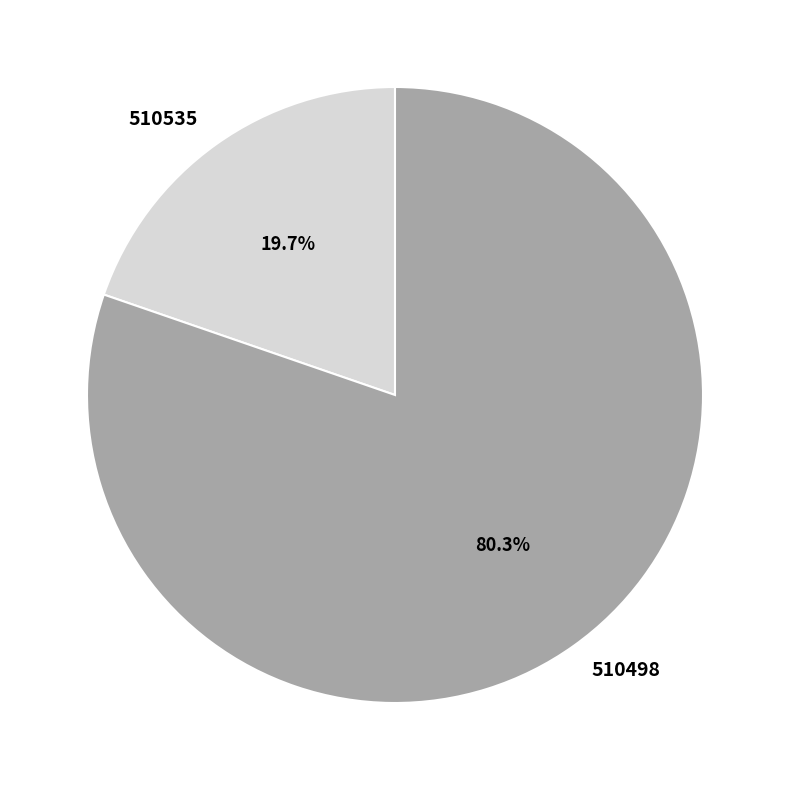

Do 510535 and 510498 together represent more than half of the pie?

Yes